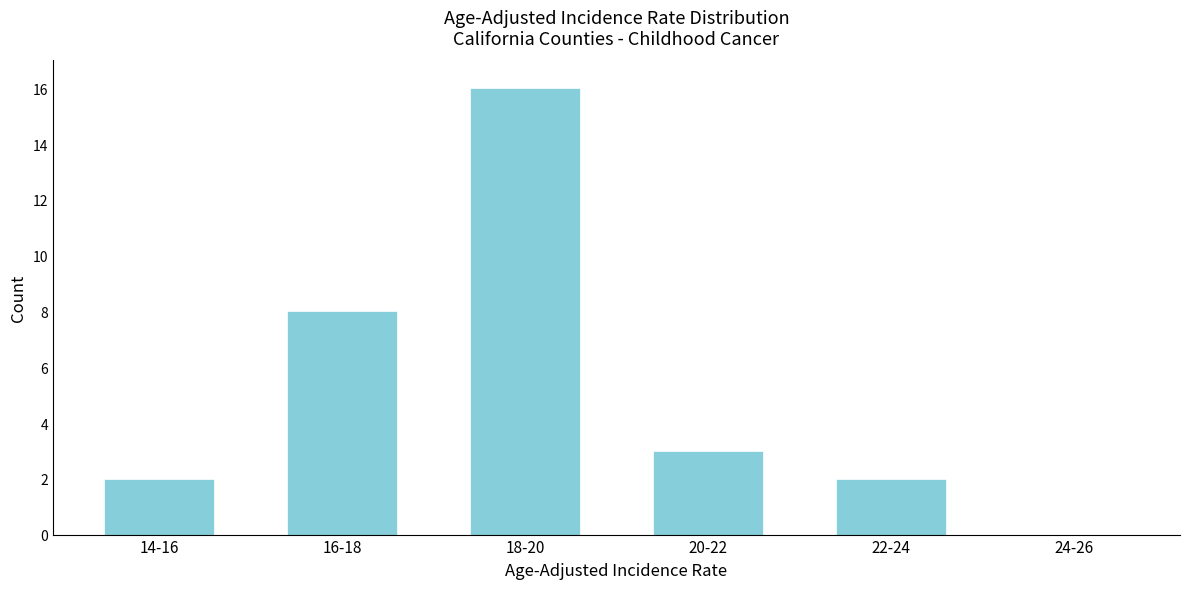

Reading left to right, extract all data points from this chart.

14-16=2	16-18=8	18-20=16	20-22=3	22-24=2	24-26=0